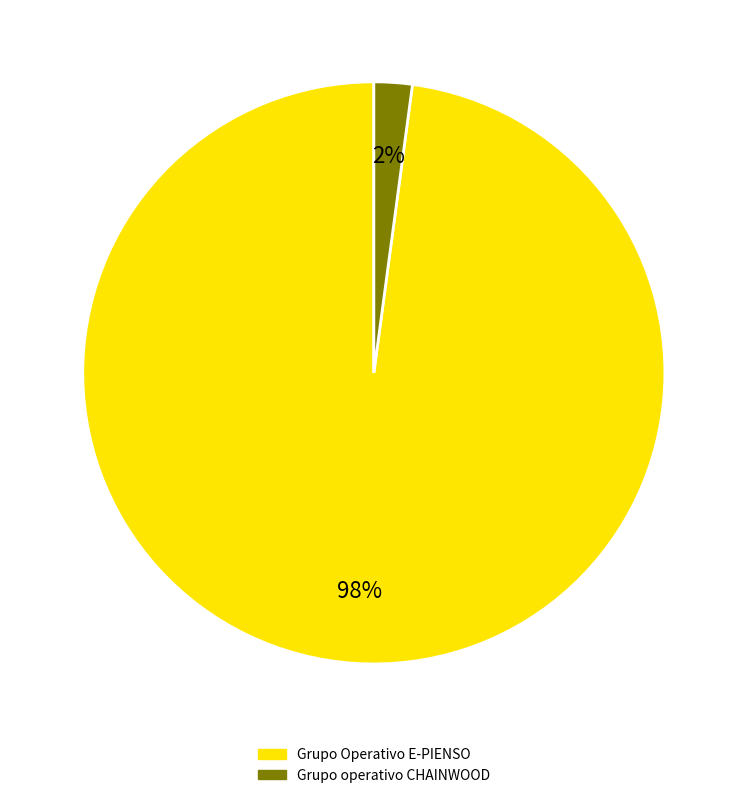

Combined, do Grupo operativo CHAINWOOD and Grupo Operativo E-PIENSO account for over 50%?

Yes